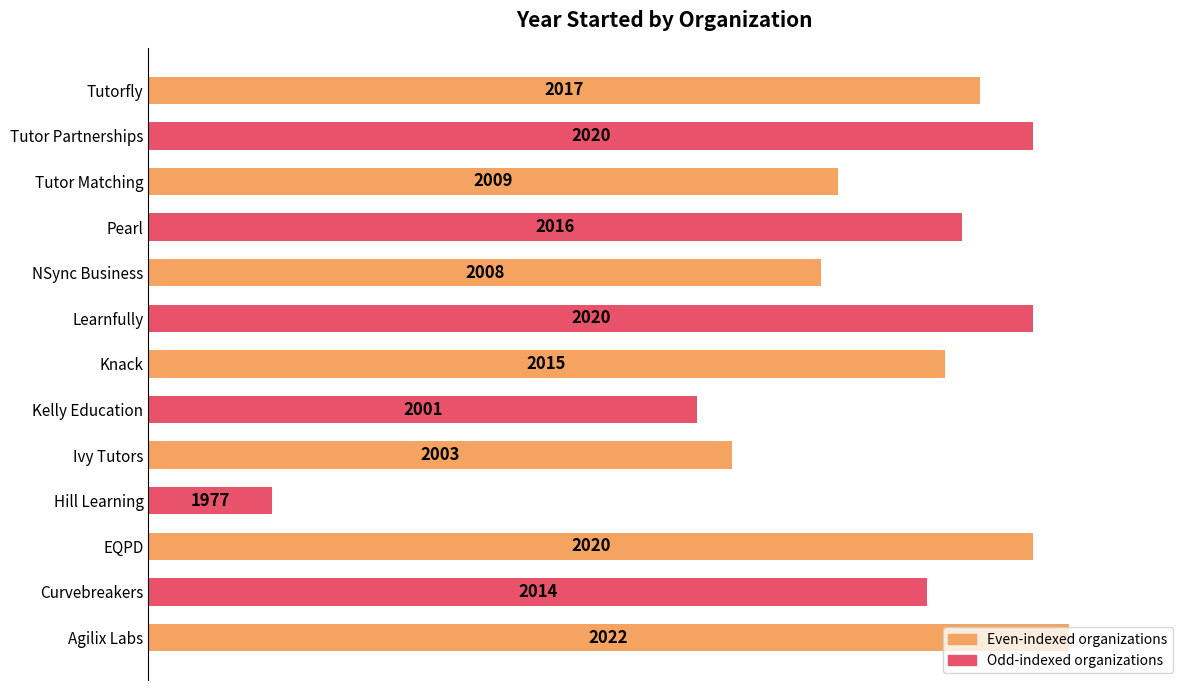

How many bars are there in total?

13